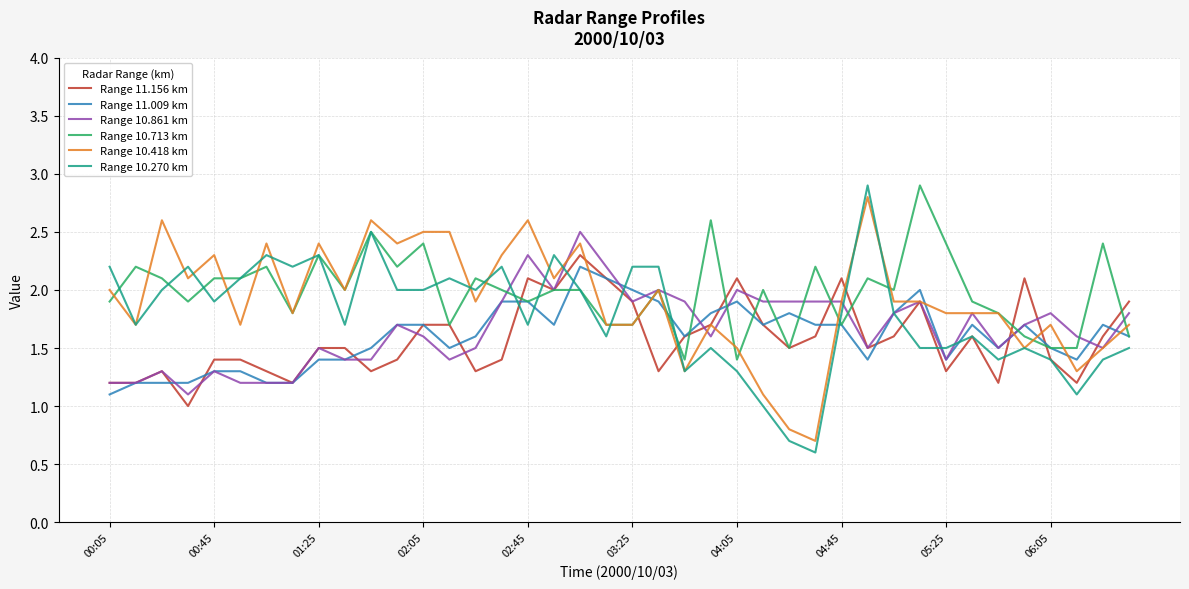

What is the sum of all Range 10.713 km values?

79.3